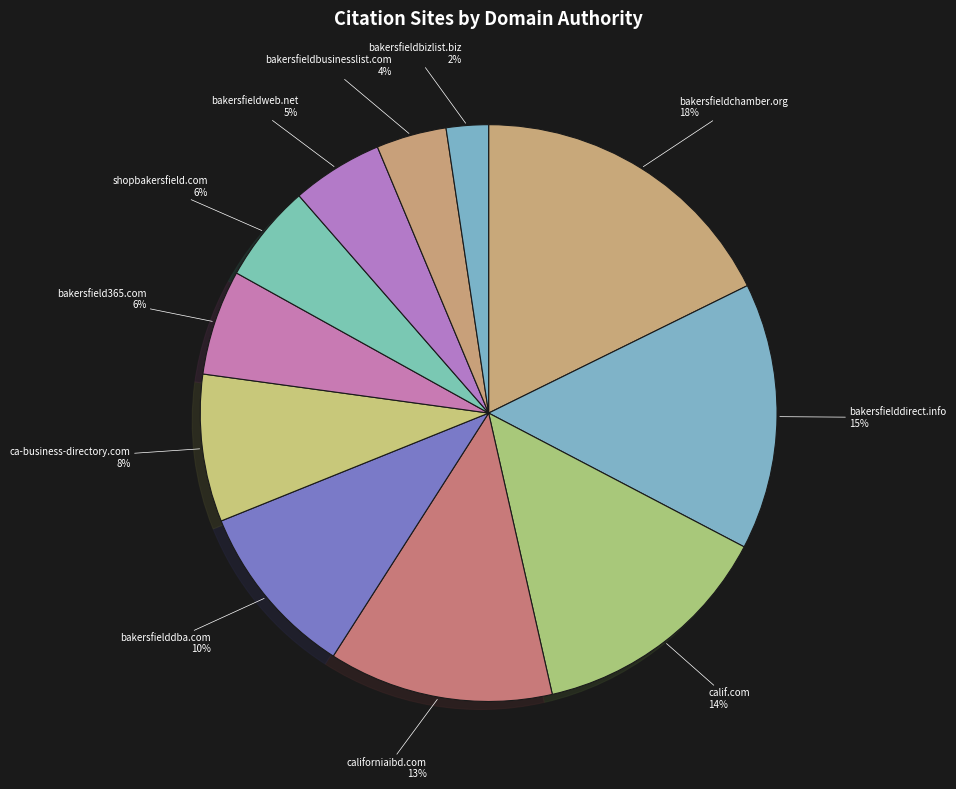

Do ca-business-directory.com and shopbakersfield.com together represent more than half of the pie?

No